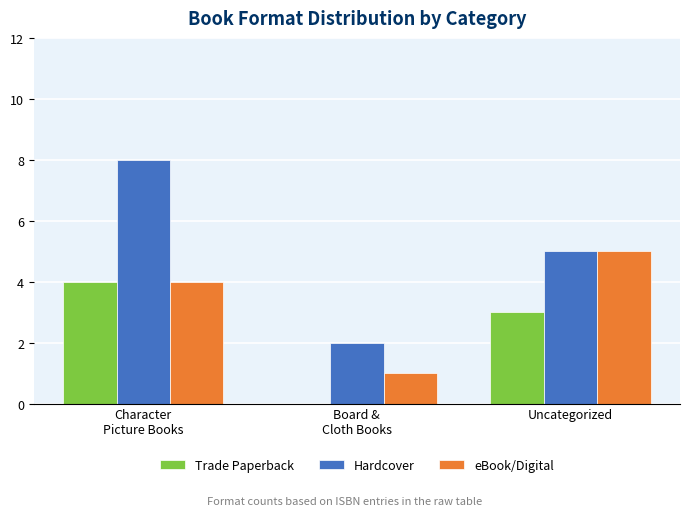

What is the approximate value of eBook/Digital at Uncategorized?

5